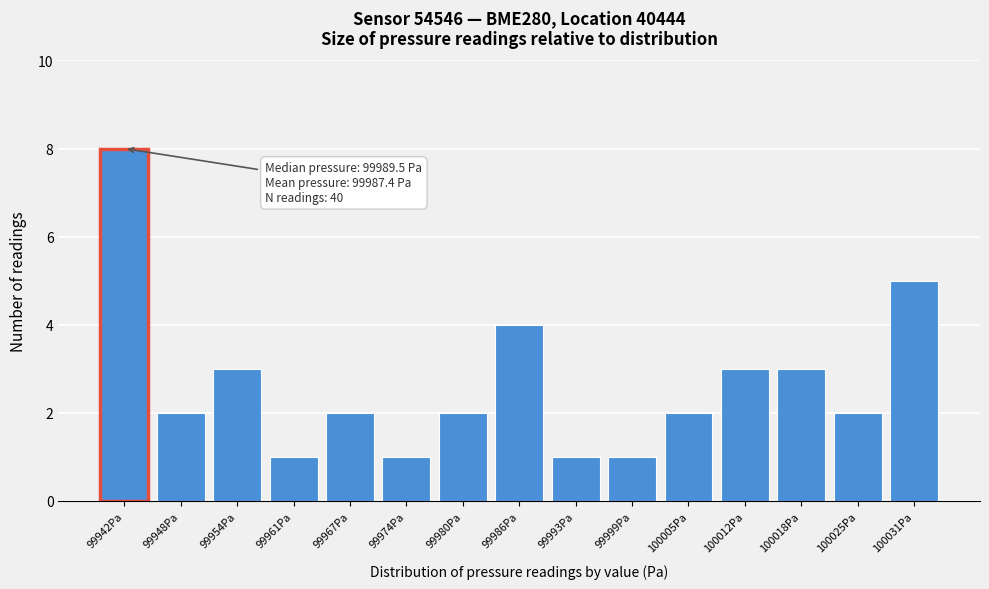

Reading left to right, transcribe all the data shown in this chart.

99942Pa=8	99948Pa=2	99954Pa=3	99961Pa=1	99967Pa=2	99974Pa=1	99980Pa=2	99986Pa=4	99993Pa=1	99999Pa=1	100005Pa=2	100012Pa=3	100018Pa=3	100025Pa=2	100031Pa=5